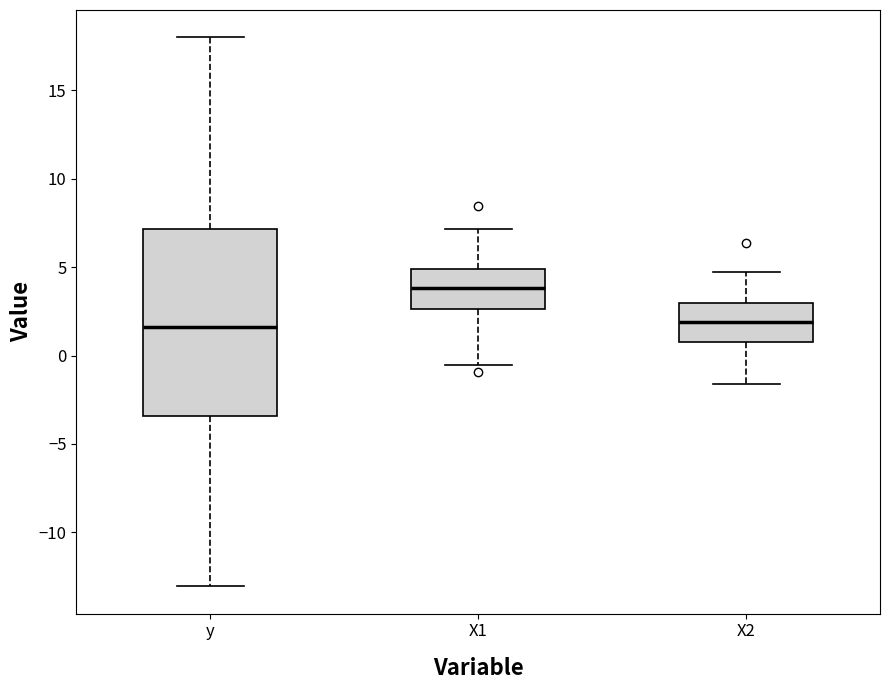

Which box is the tallest, from its lower edge to its upper edge?

y